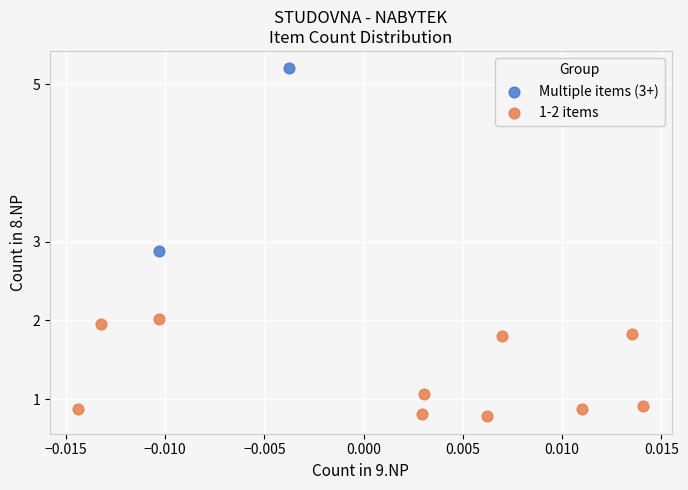

What are all the series names shown in the legend?

Multiple items (3+), 1-2 items